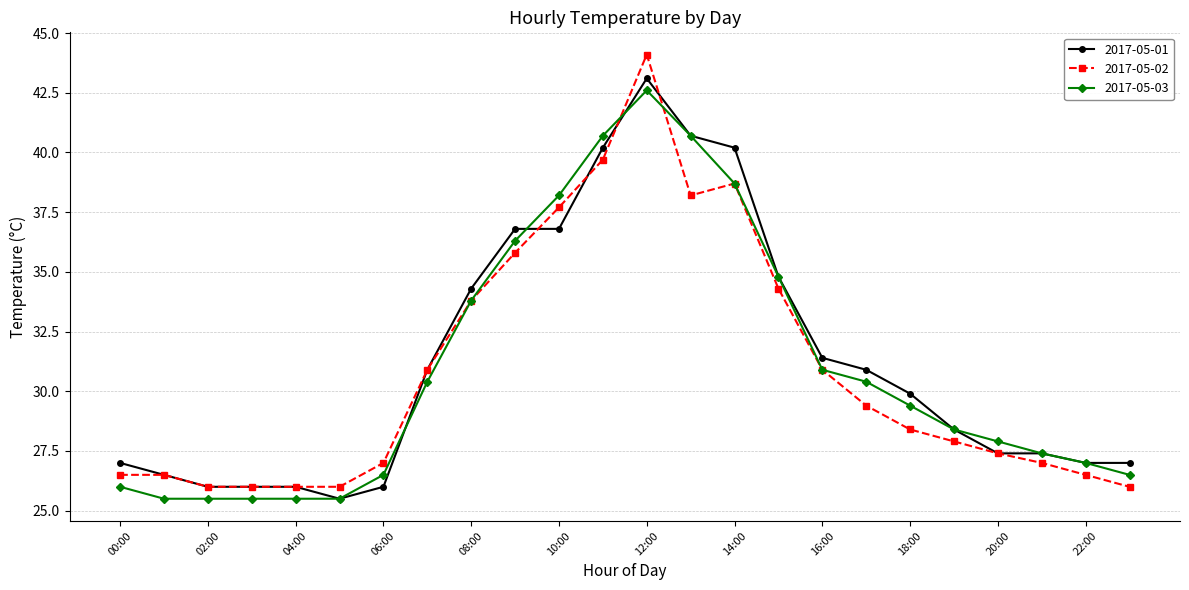

True or false: 2017-05-01 has more than 0 points higher than both neighbors.

True